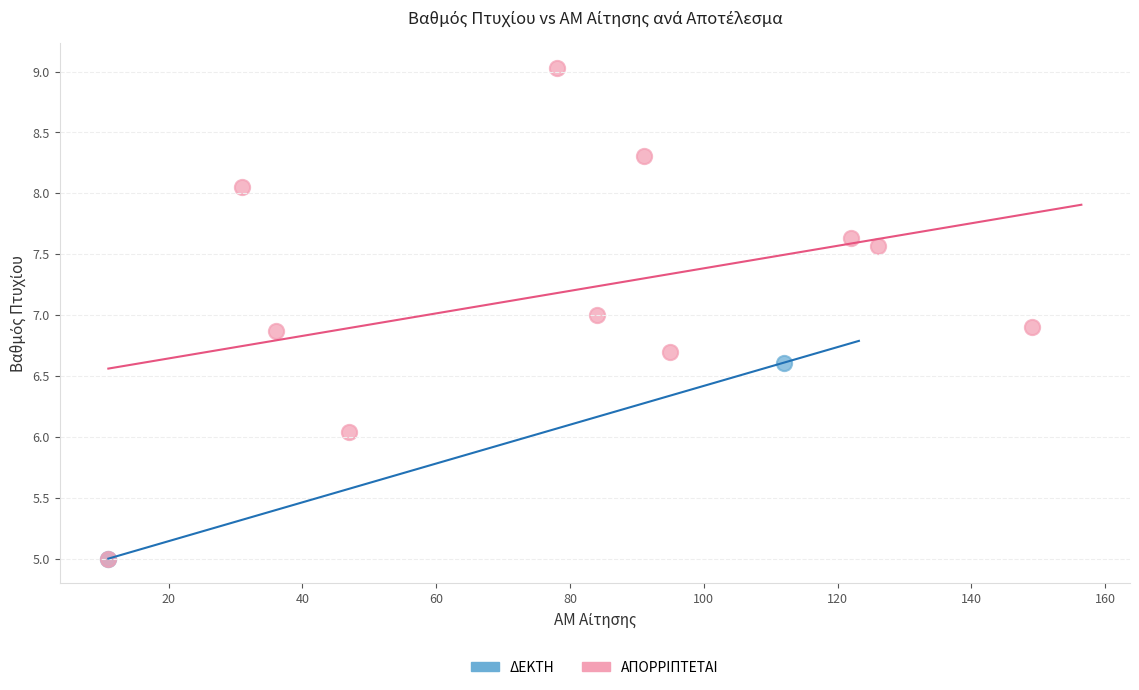

What are all the series names shown in the legend?

ΔΕΚΤΗ, ΑΠΟΡΡΙΠΤΕΤΑΙ